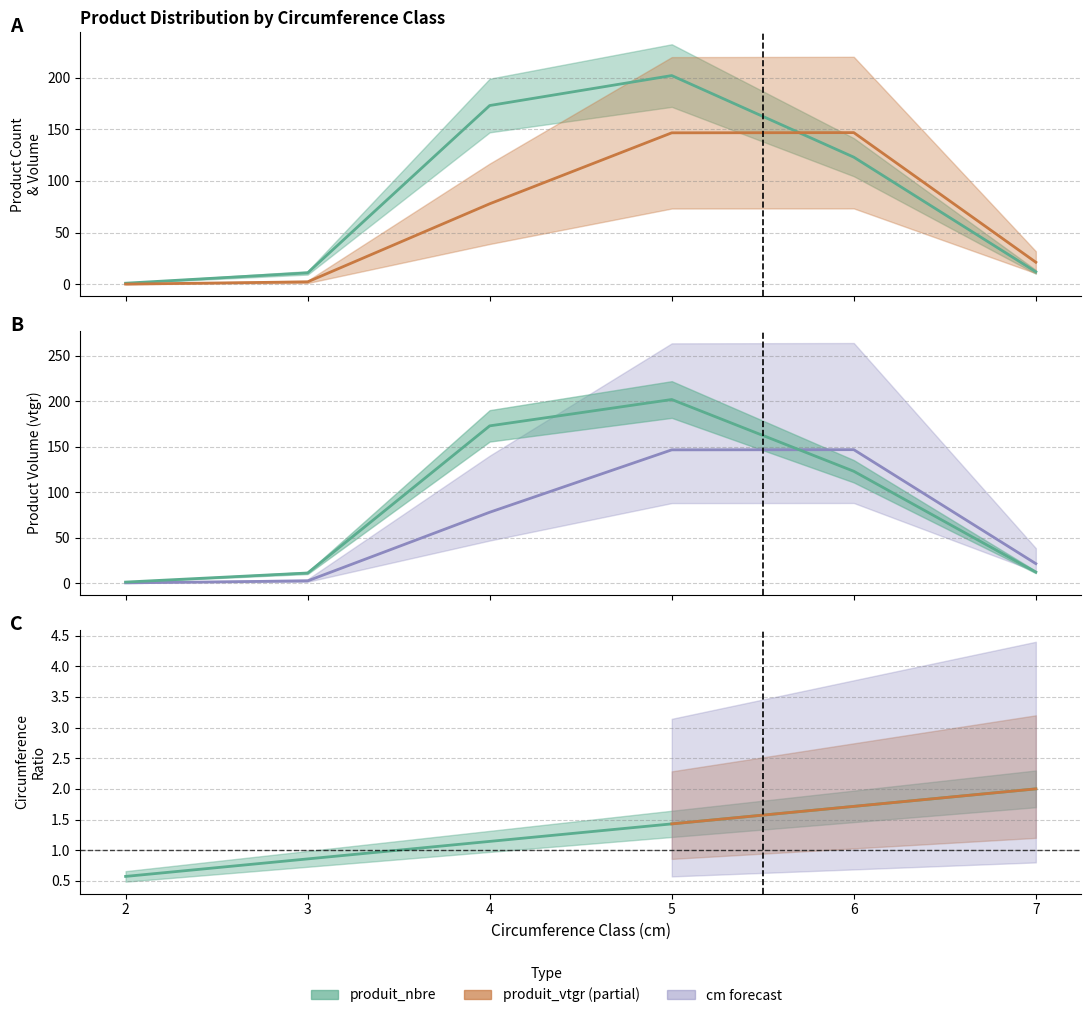

What are all the series names shown in the legend?

cm, produit_nbre, produit_vtgr